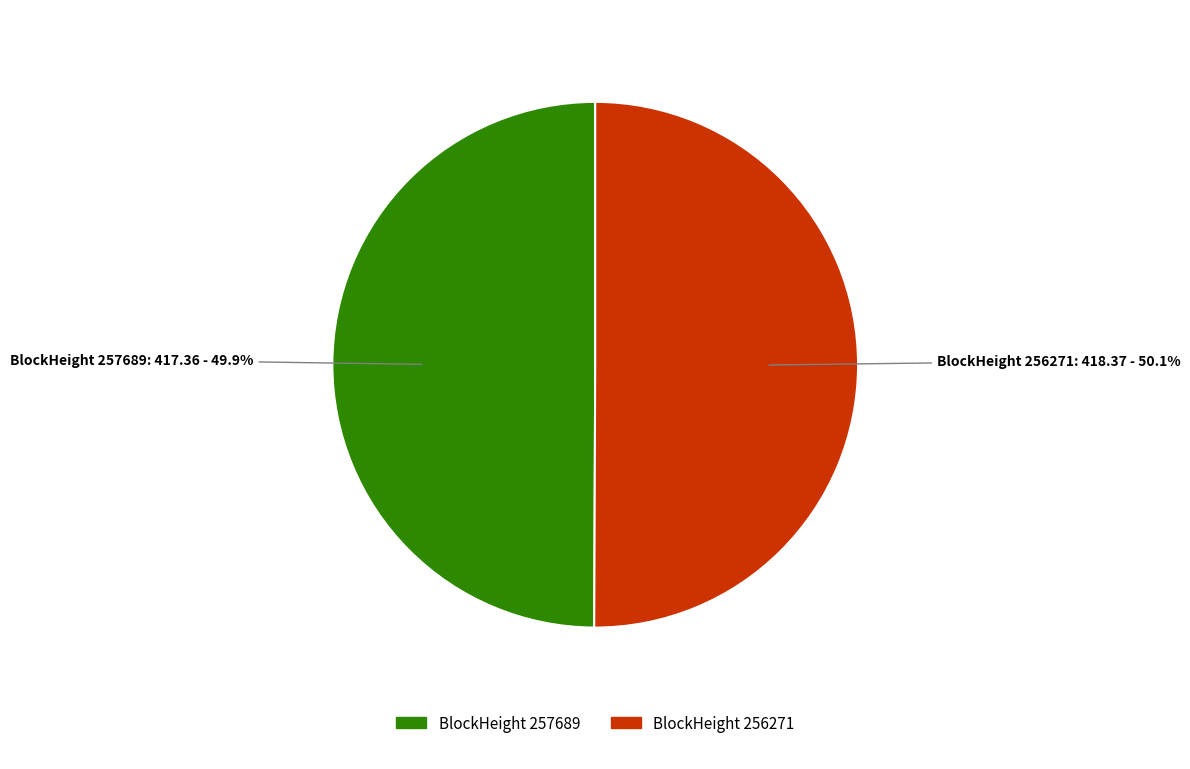

Is there any slice that represents more than half of the pie?

Yes